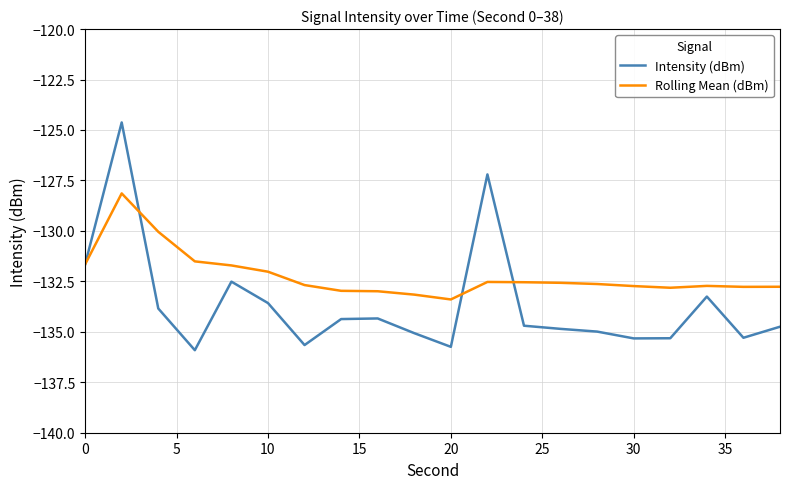

What is the highest value of the Intensity (dBm) series?

-124.6